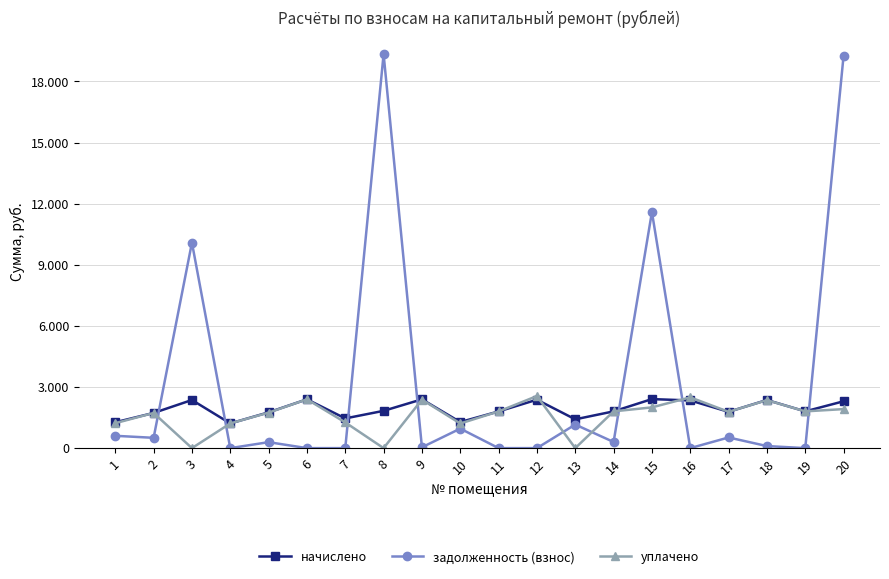

Which series ends up on top after the final intersection of задолженность (взнос) and начислено?

задолженность (взнос)